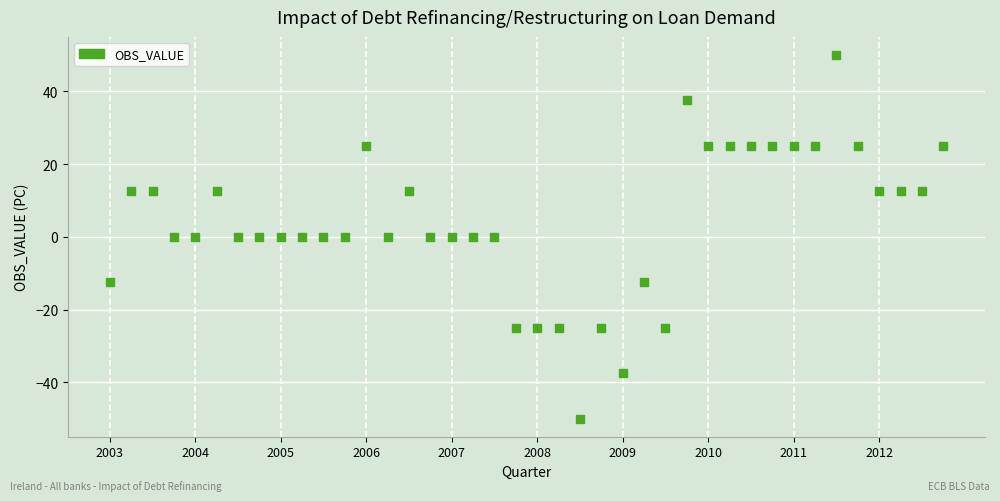

What is the range of Y values (max minus min)?

100.0